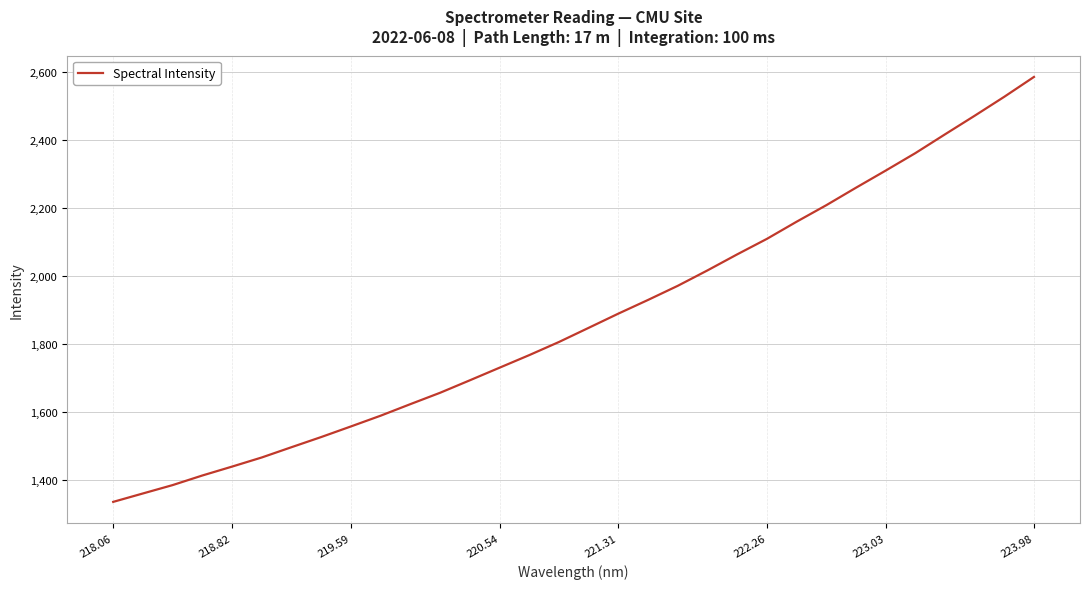

What is the minimum value shown in the chart?

1334.9